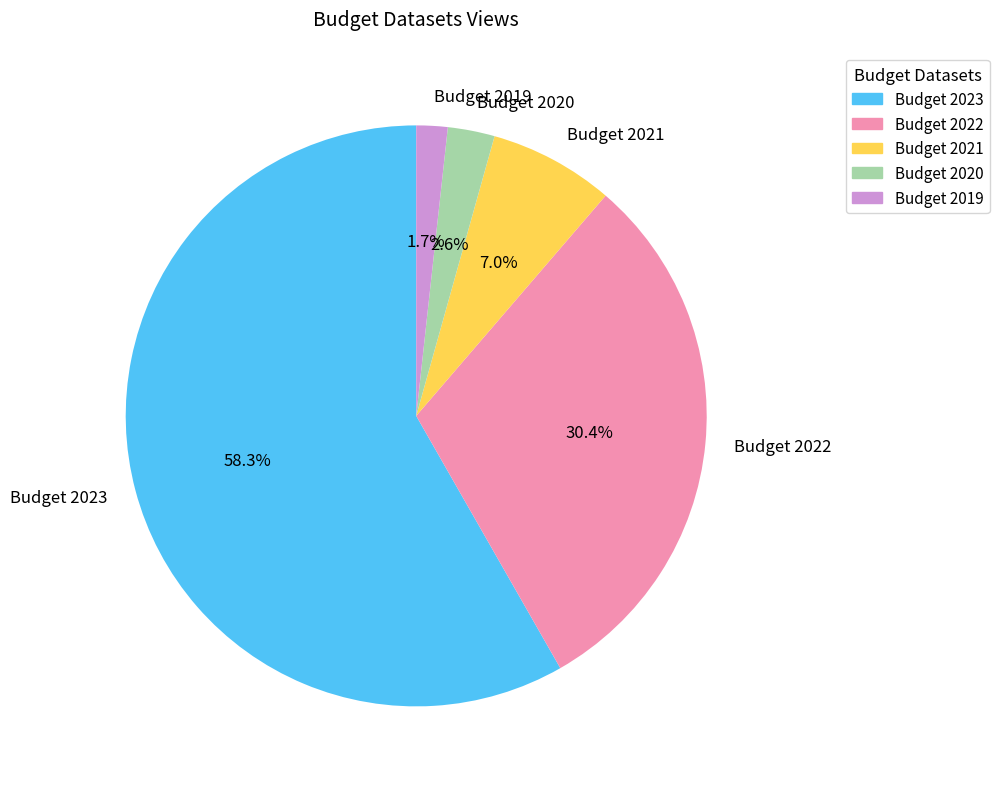

Is it true that Budget 2020 is 17% of the pie?

False